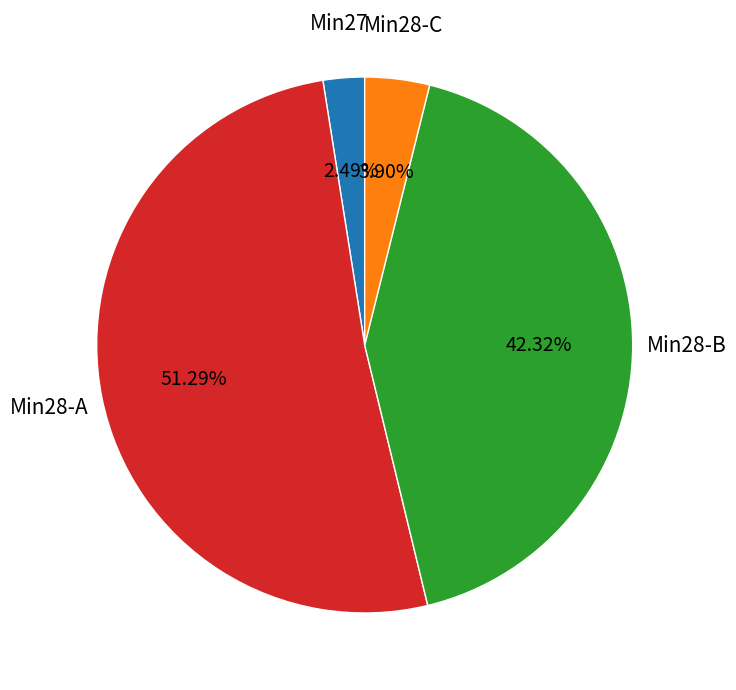

Does any single category account for the majority?

Yes